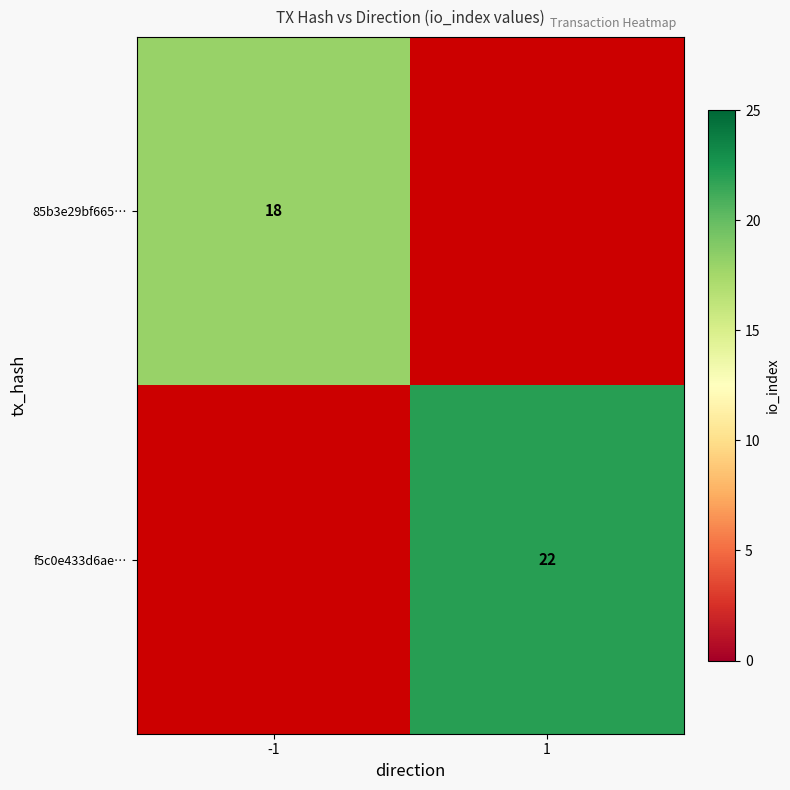

What is the maximum value shown in the chart?

22.0